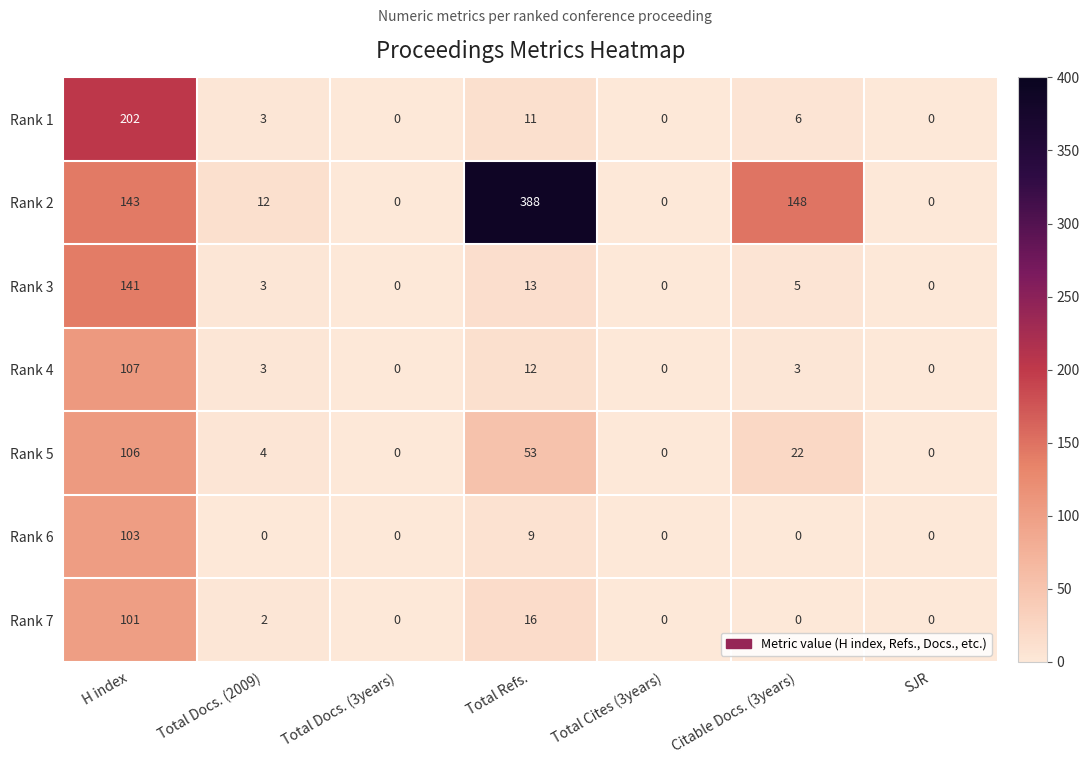

What is the difference between the maximum and second lowest values in the Rank 6 series?

103